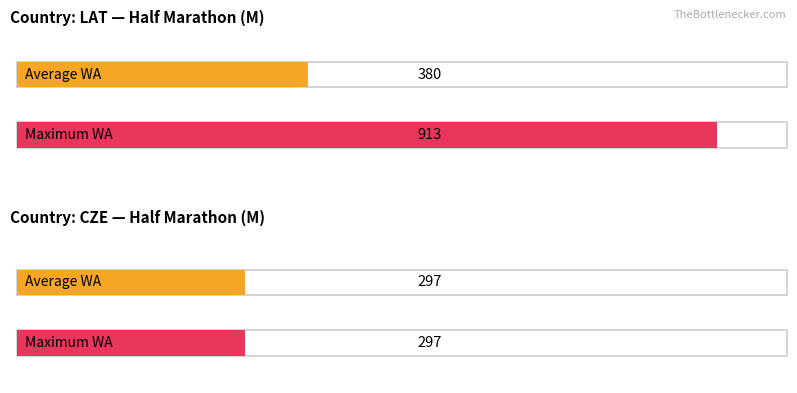

Count the number of categories in the chart.

2